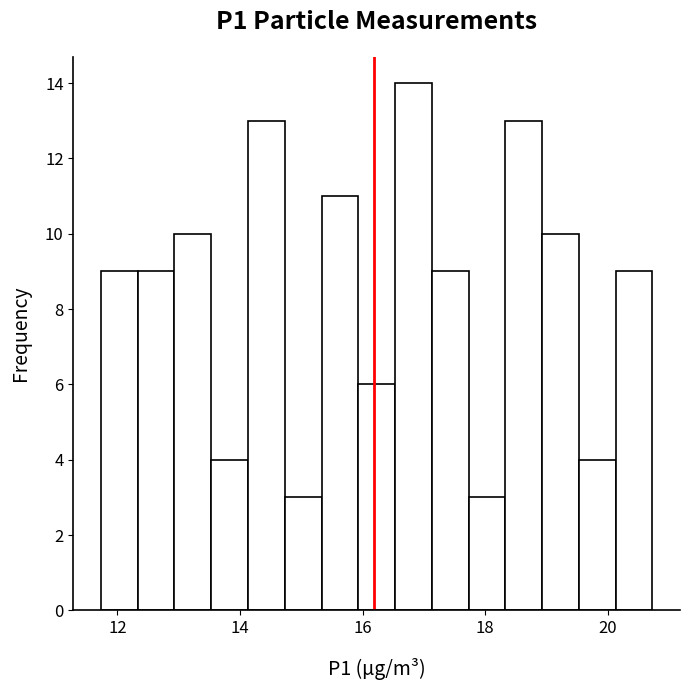

Read against the x-axis, roughly where is the centre of the tallest bar?

16.8